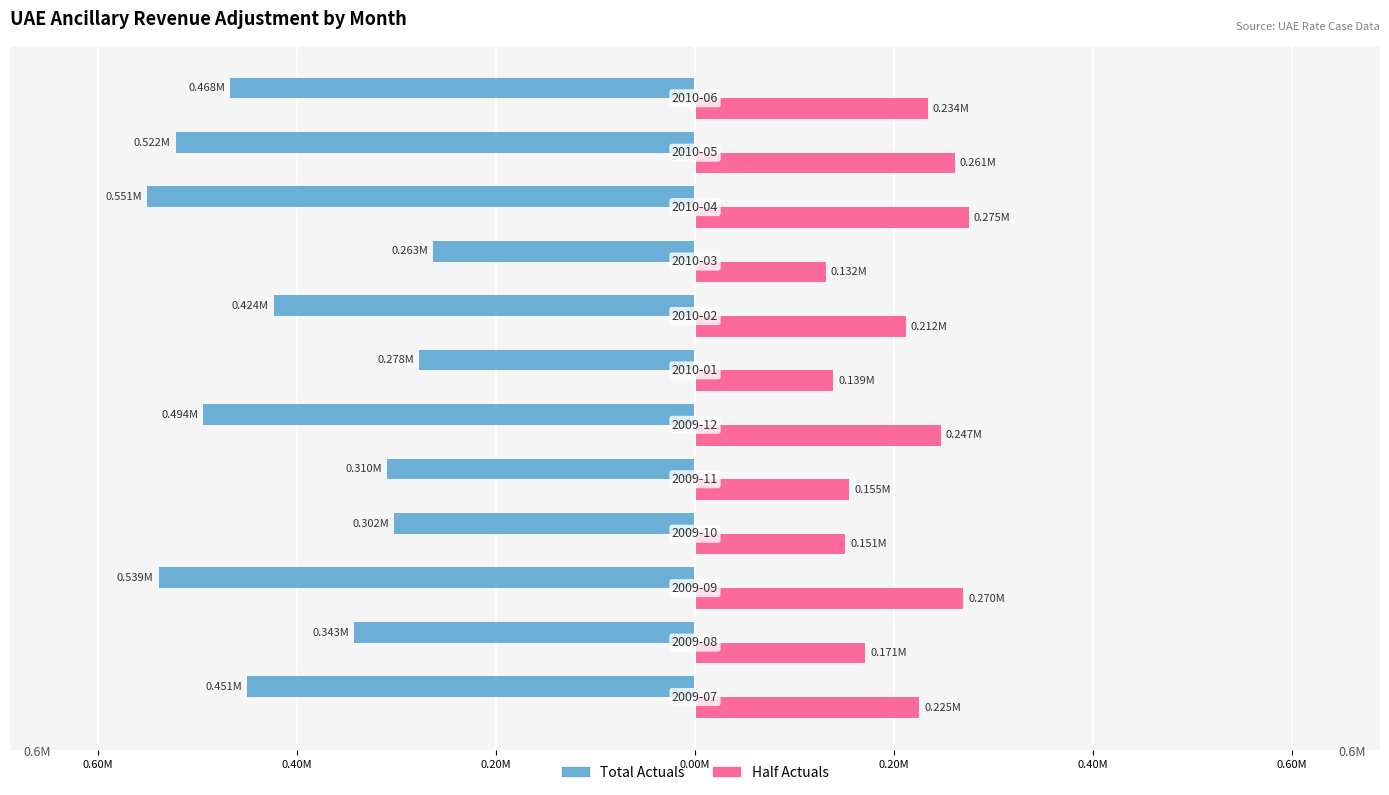

What are all the series names shown in the legend?

Total Actuals, Half Actuals